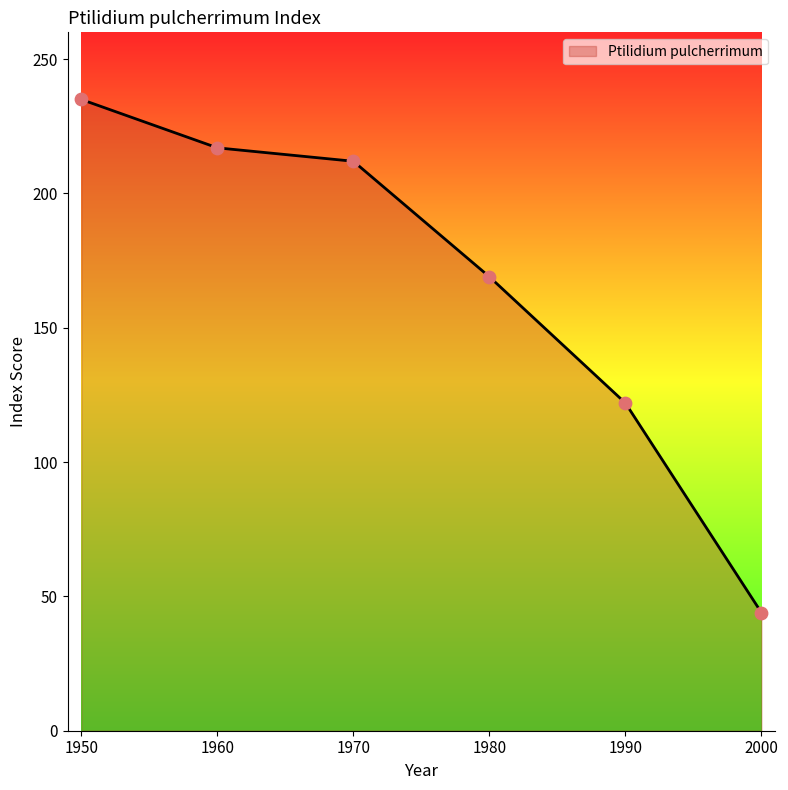

Approximately how many times larger is the value at 1970 compared to 2000?

4.8